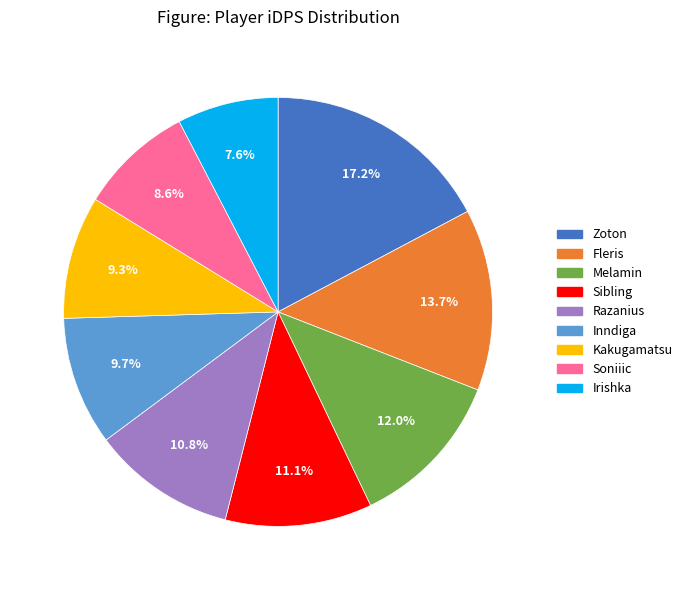

Combined, do Razanius and Melamin account for over 50%?

No